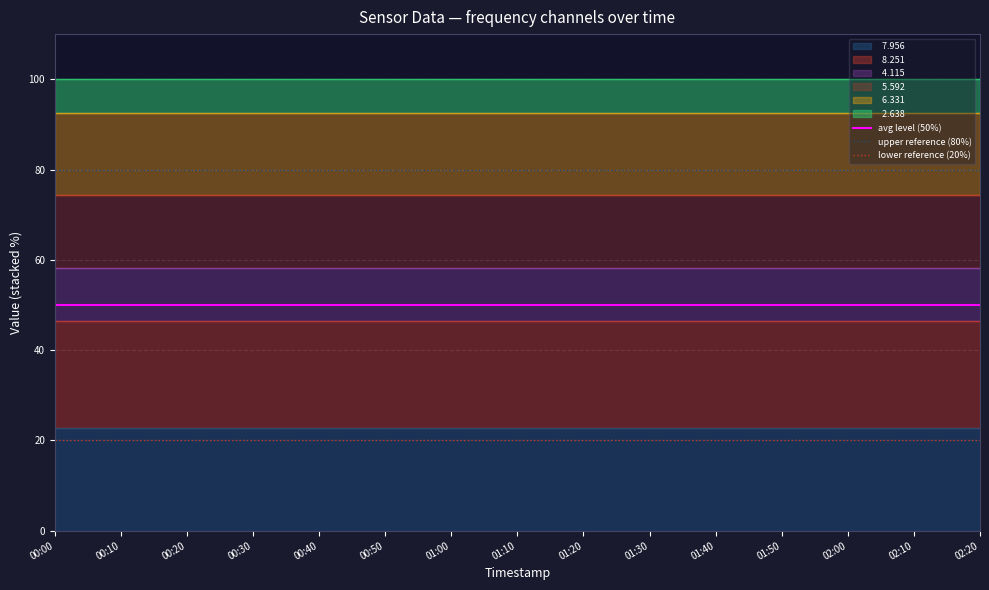

What is the total value across all series at 01:20?

100.0